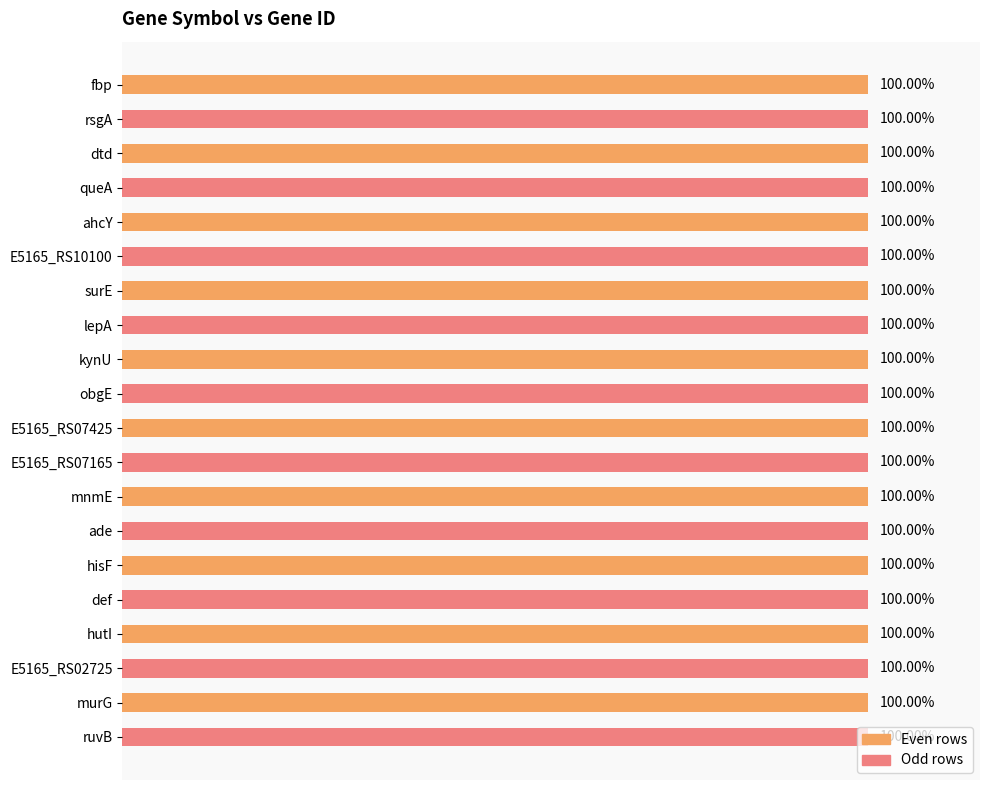

Where is the data nearest to the value 99?

ruvB